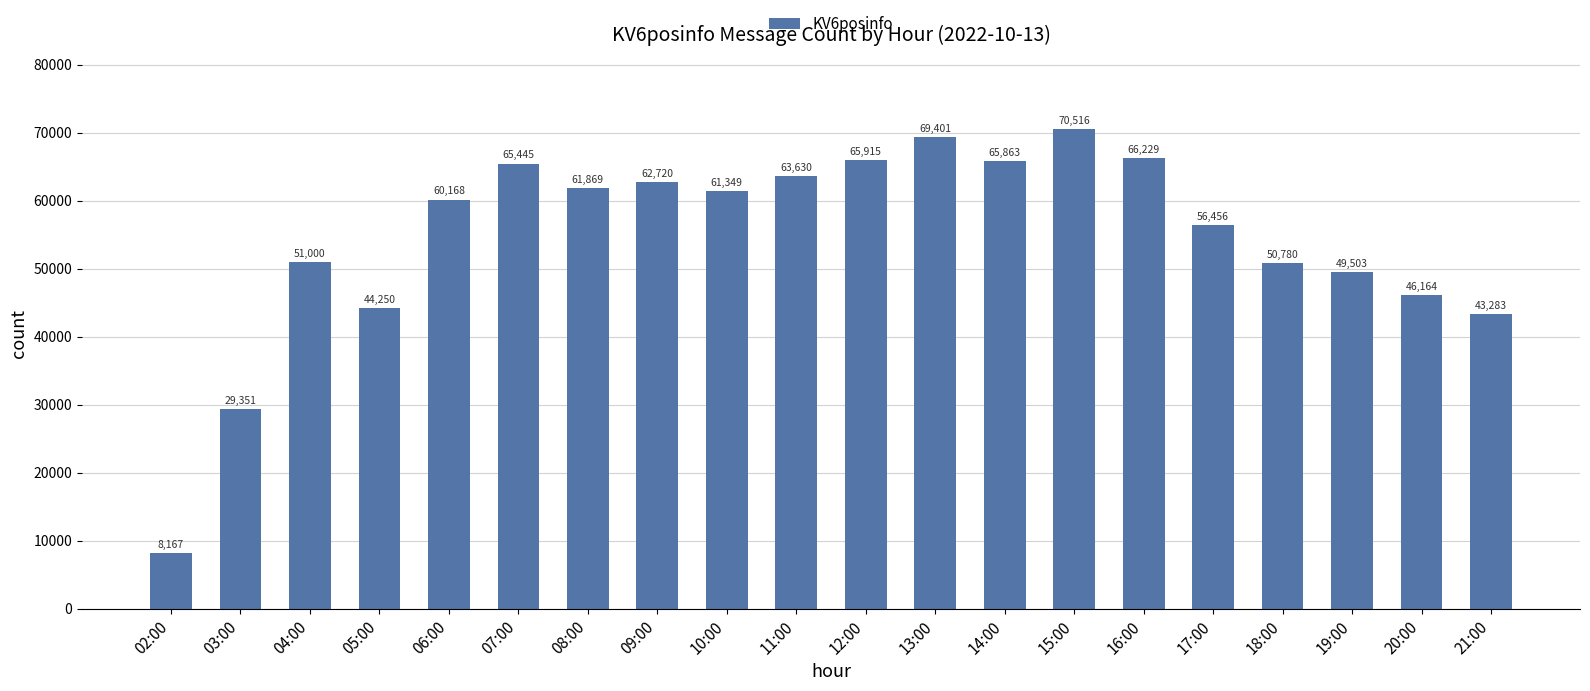

Rank the categories by value from lowest to highest.

02:00, 03:00, 21:00, 05:00, 20:00, 19:00, 18:00, 04:00, 17:00, 06:00, 10:00, 08:00, 09:00, 11:00, 07:00, 14:00, 12:00, 16:00, 13:00, 15:00